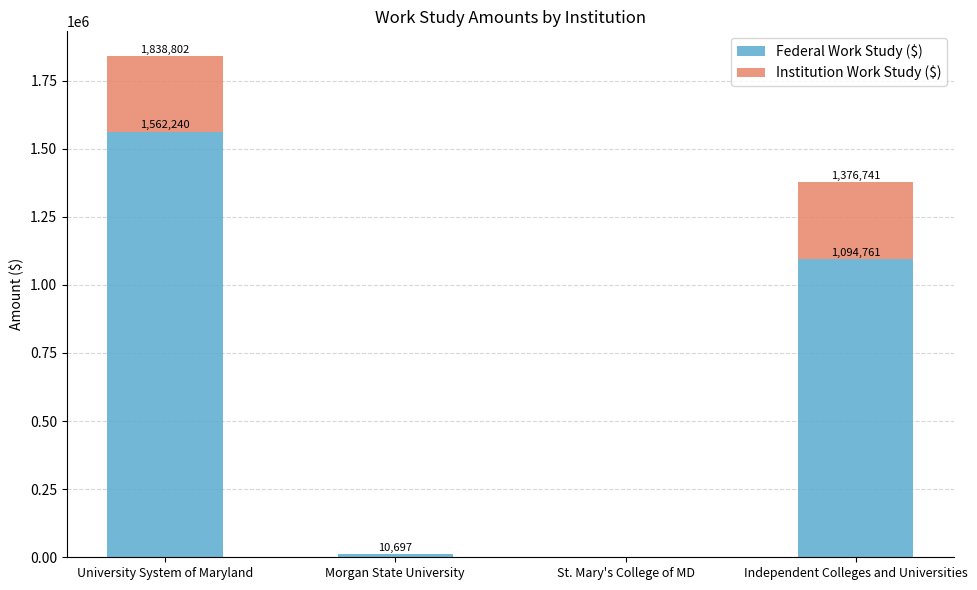

How many values in Federal Work Study ($) are above zero?

3